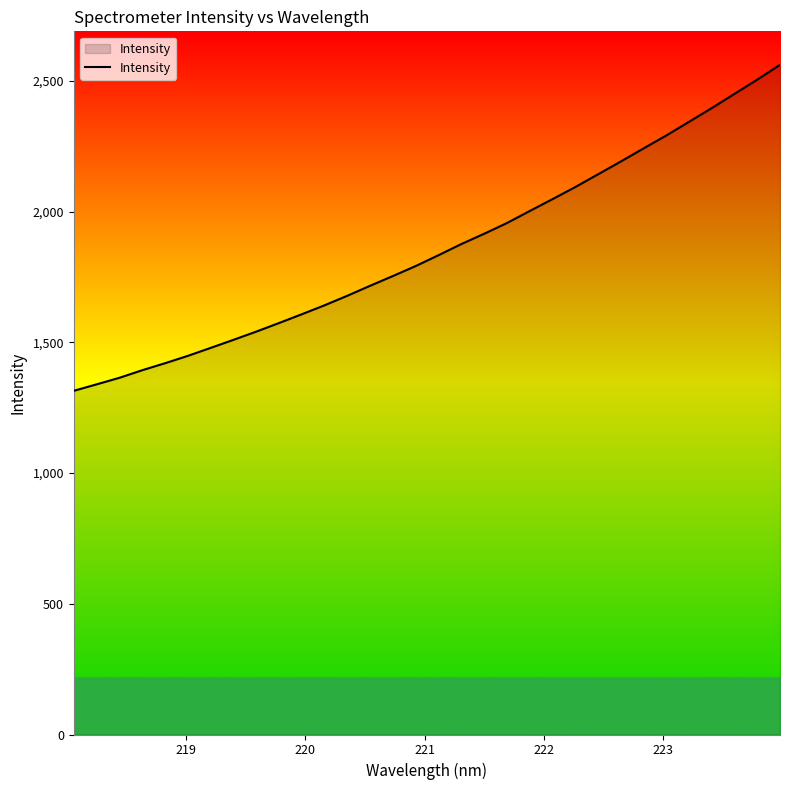

What is the minimum value shown in the chart?

1314.7